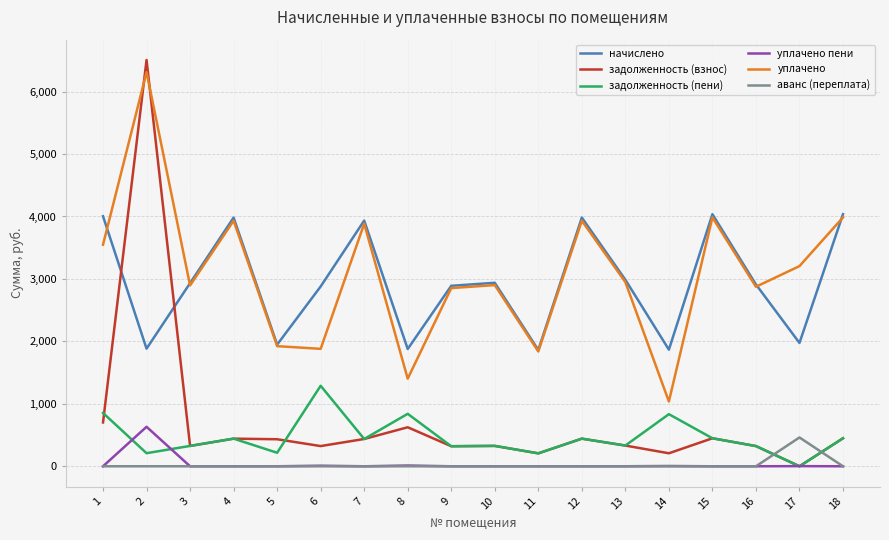

In уплачено, how many points are lower than both neighbors (excluding endpoints)?

6